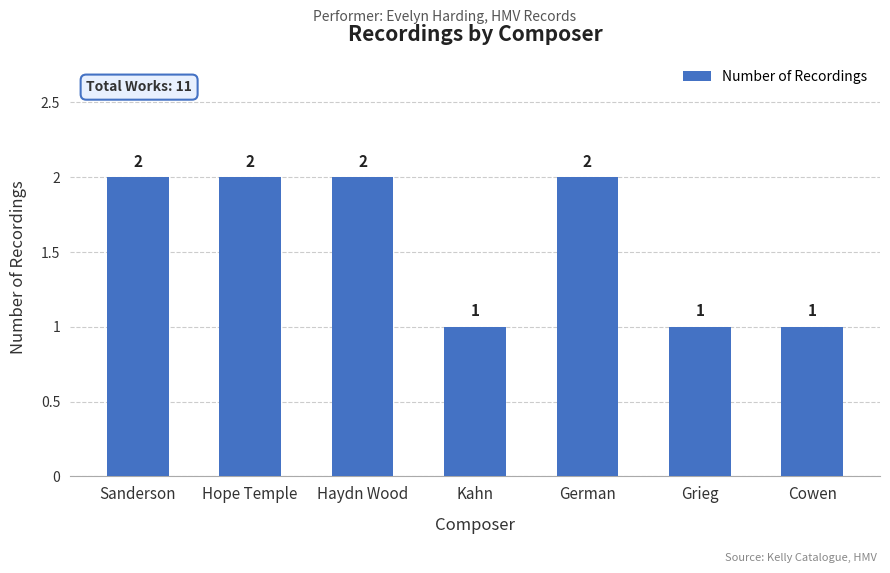

How many values are between 1 and 2?

7